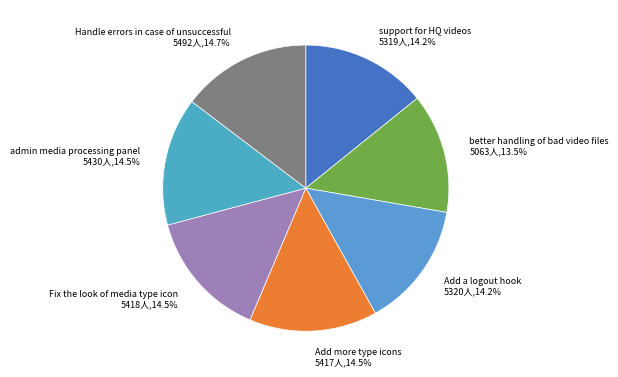

Which category has the smallest portion of the pie?

better handling of bad video files